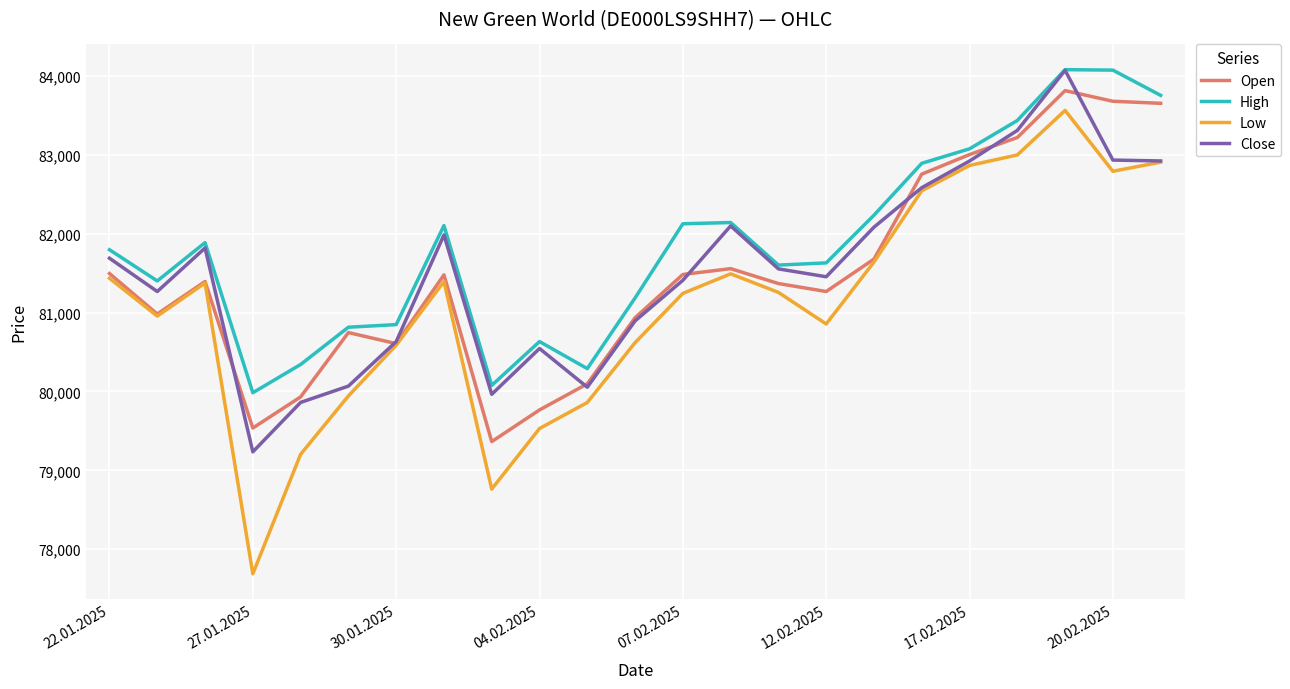

What is the greatest value displayed?

84082